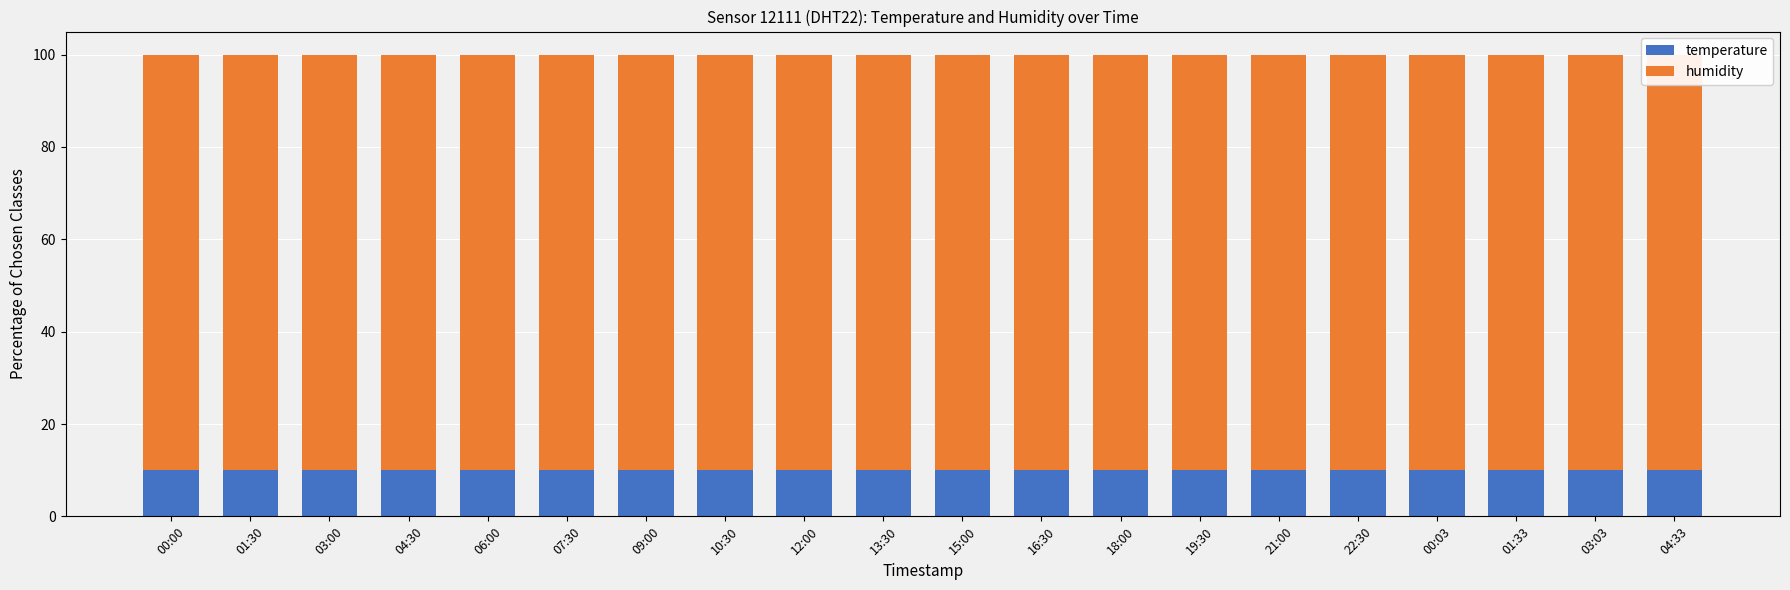

Which series has the largest range (max minus min)?

humidity